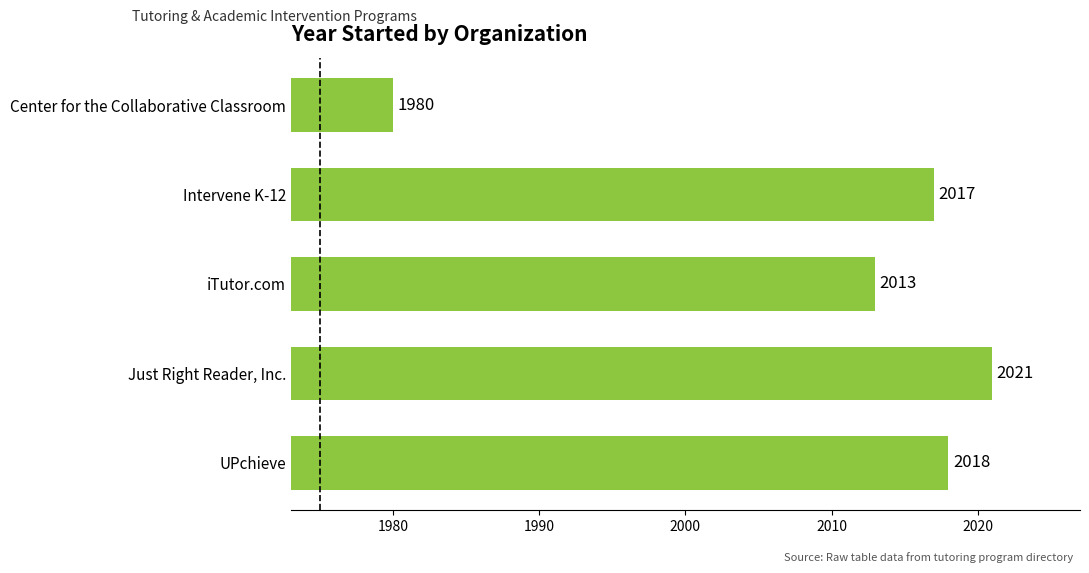

What is the minimum value shown in the chart?

1980